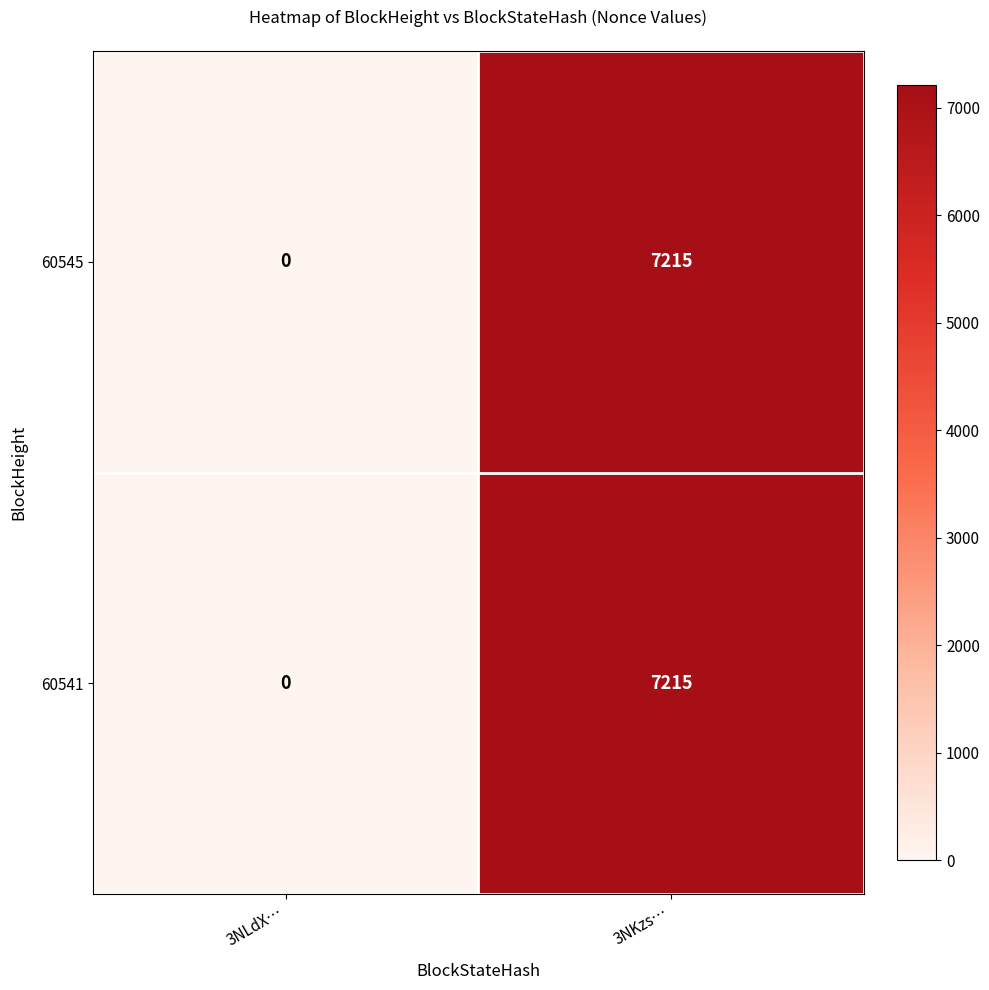

At which label is 60545 closest to 3607?

3NLdX…